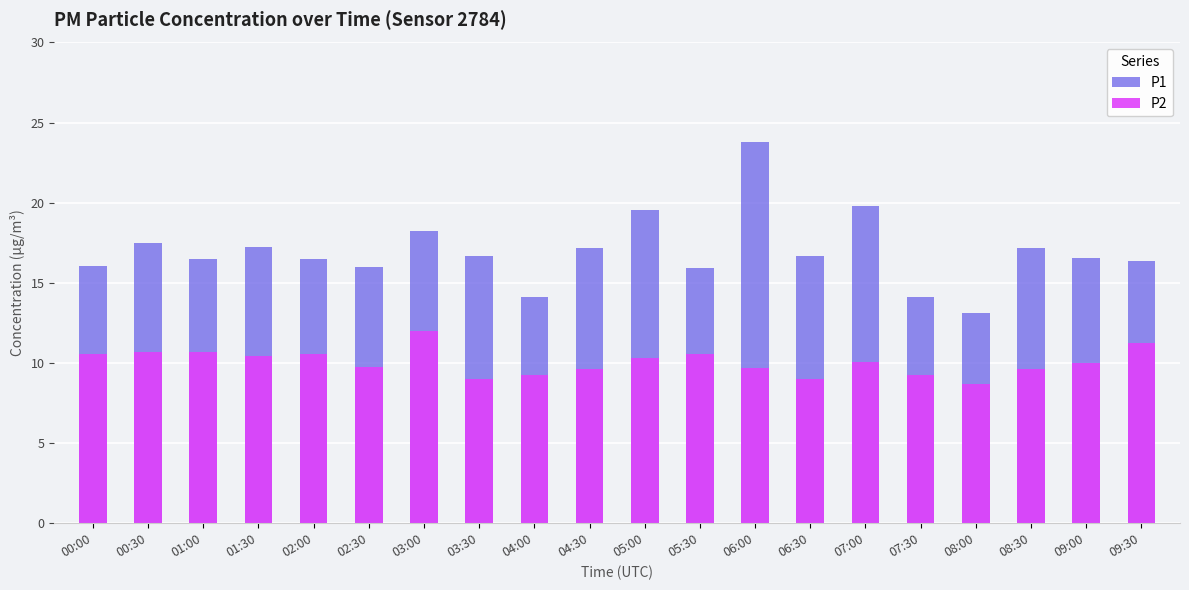

The value of P2 at 01:00 is 3.9. True or false?

False